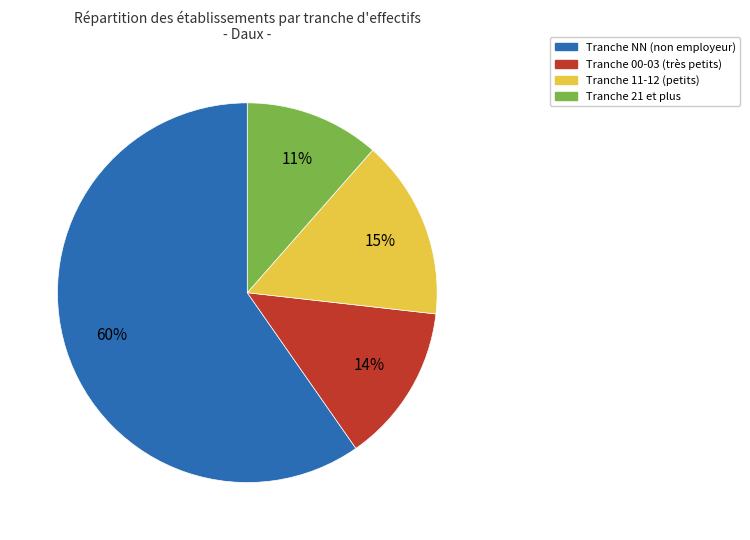

Is there a majority slice in this chart?

Yes